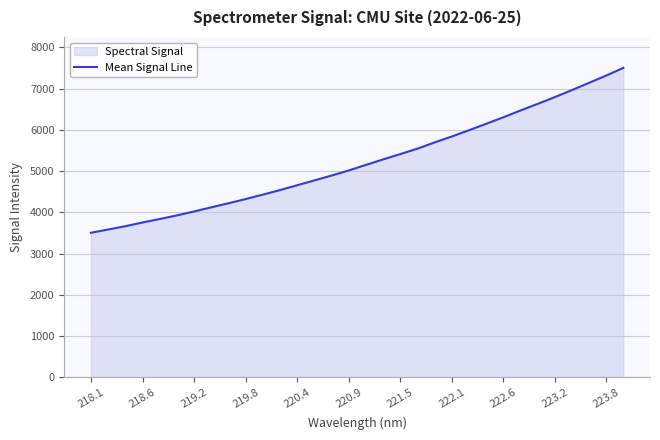

Which has a higher value, 223.8 or 219.8?

223.8